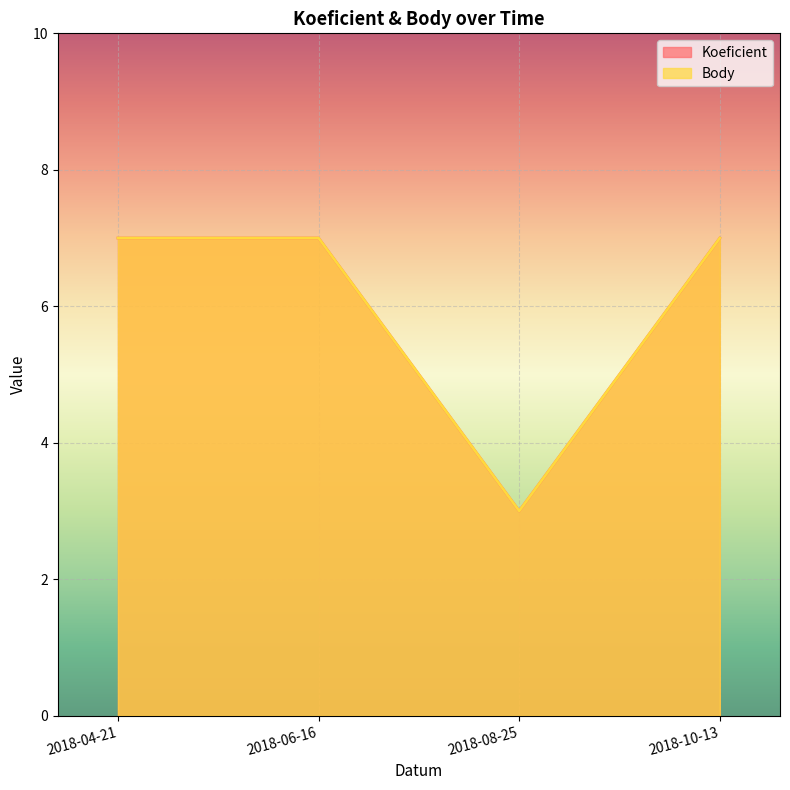

What are all the series names shown in the legend?

Koeficient, Body